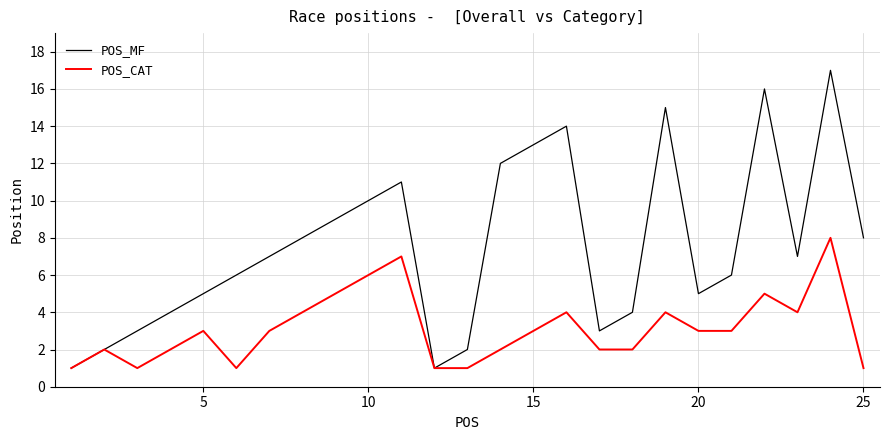

Rank the series by their average value, from lowest to highest.

POS_CAT, POS_MF